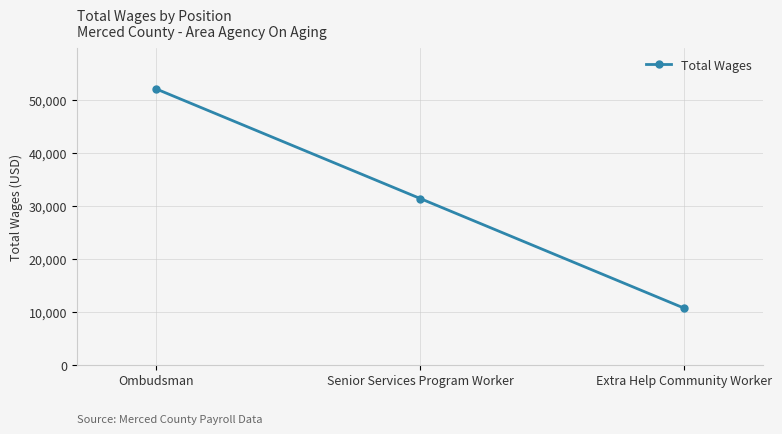

At which category does the chart reach its peak across all series?

Ombudsman